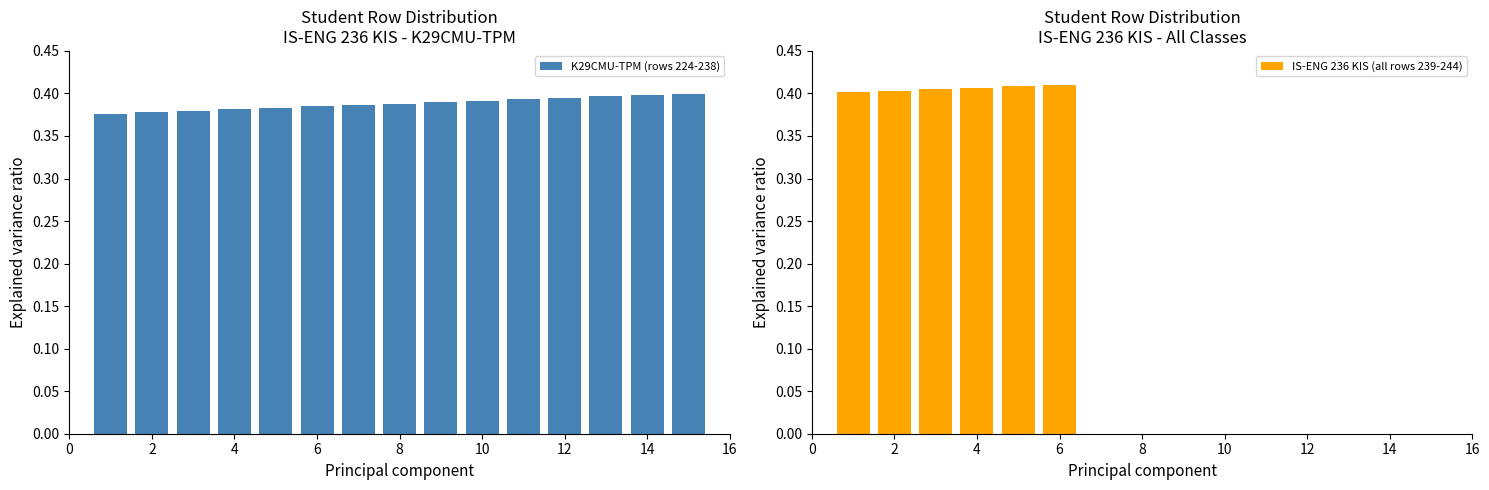

How many K29CMU-TPM (rows 224-238) values are between 0 and 1?

15